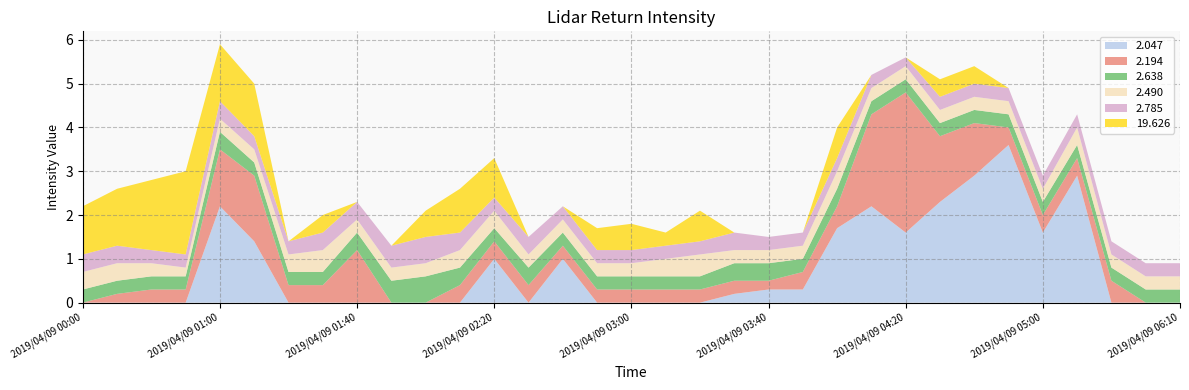

Reading left to right, extract all data points from this chart.

2.047: 999.0	999.0	999.0	999.0	2.2	1.4	999.0	999.0	999.0	999.0	999.0	999.0	1.0	999.0	1.0	999.0	999.0	999.0	999.0	0.2	0.3	0.3	1.7	2.2	1.6	2.3	2.9	3.6	1.6	2.9	999.0	999.0	999.0
2.194: 999.0	0.2	0.3	0.3	1.3	1.5	0.4	0.4	1.2	999.0	999.0	0.4	0.4	0.4	0.3	0.3	0.3	0.3	0.3	0.3	0.2	0.4	0.5	2.1	3.2	1.5	1.2	0.4	0.4	0.4	0.5	999.0	999.0
2.638: 0.3	0.3	0.3	0.3	0.4	0.3	0.3	0.3	0.4	0.5	0.6	0.4	0.3	0.4	0.3	0.3	0.3	0.3	0.3	0.4	0.4	0.3	0.4	0.3	0.3	0.3	0.3	0.3	0.3	0.3	0.3	0.3	0.3
2.490: 0.4	0.4	0.3	0.2	0.3	0.3	0.4	0.5	0.3	0.3	0.3	0.4	0.4	0.3	0.3	0.3	0.3	0.4	0.5	0.3	0.3	0.3	0.4	0.3	0.3	0.3	0.3	0.3	0.3	0.4	0.3	0.3	0.3
2.785: 0.4	0.4	0.3	0.3	0.4	0.3	0.3	0.4	0.4	0.5	0.6	0.4	0.3	0.4	0.3	0.3	0.3	0.3	0.3	0.4	0.3	0.3	0.3	0.3	0.2	0.3	0.3	0.3	0.3	0.3	0.3	0.3	0.3
19.626: 1.1	1.3	1.6	1.9	1.3	1.2	999.0	0.4	999.0	999.0	0.6	1.0	0.9	999.0	999.0	0.5	0.6	0.3	0.7	999.0	999.0	999.0	0.7	999.0	999.0	0.4	0.4	999.0	999.0	999.0	999.0	999.0	999.0